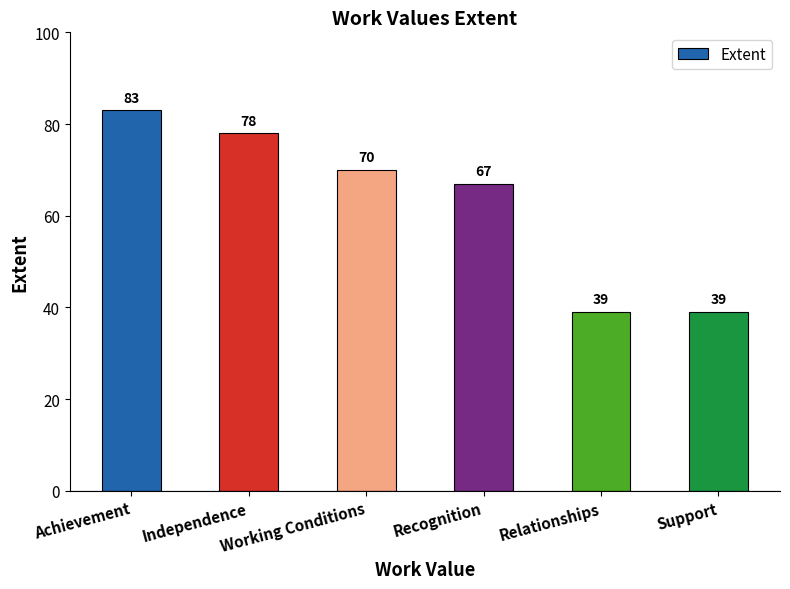

What is the approximate value at Working Conditions, to the nearest 5?

70